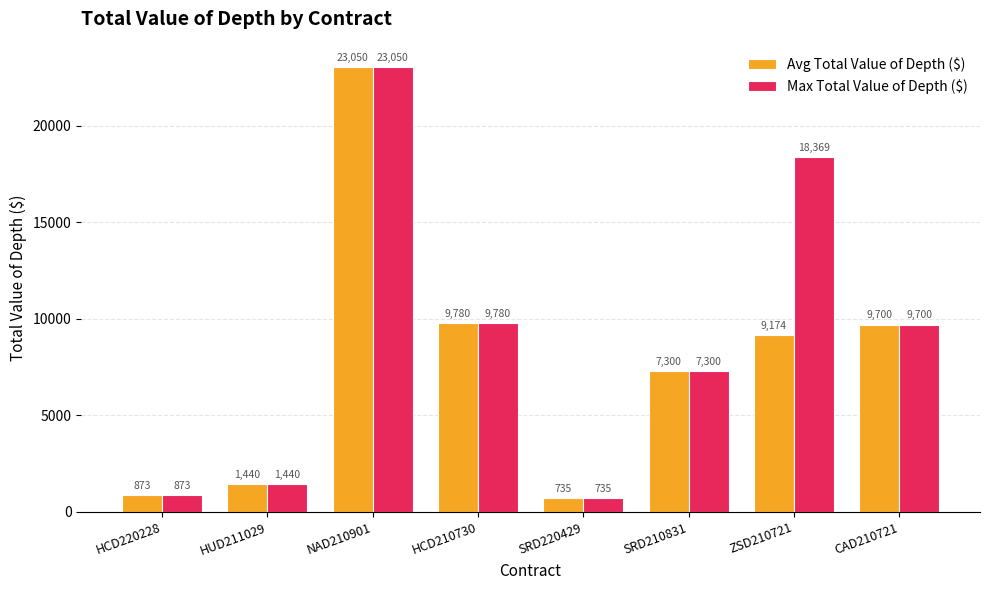

Which series has the largest total across all categories?

Max Total Value of Depth ($)